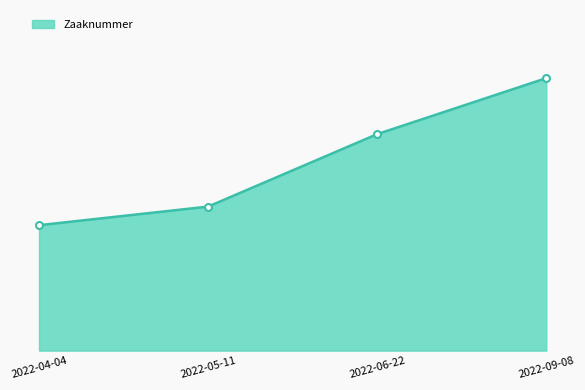

Does the chart have visible grid lines?

No